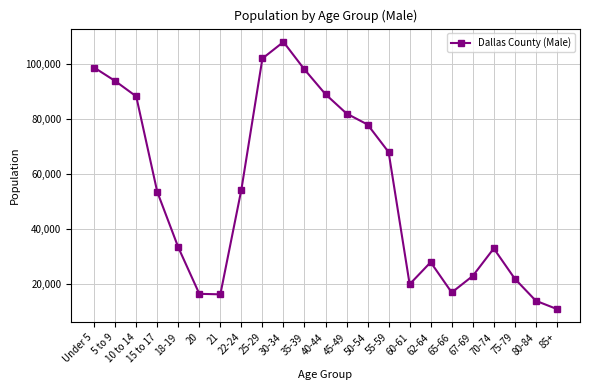

Is this an area chart (filled region under the line)?

No